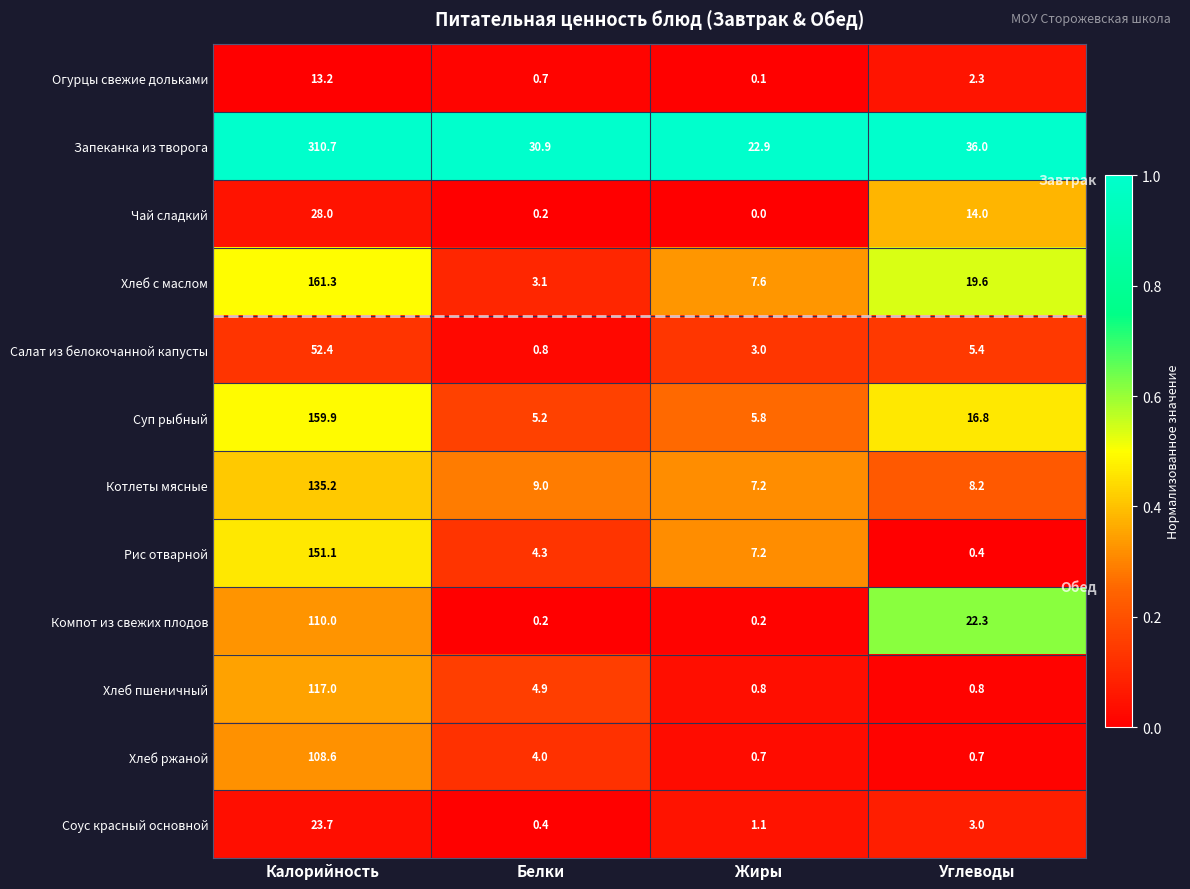

Which series changed the most between Калорийность and Углеводы?

Запеканка из творога